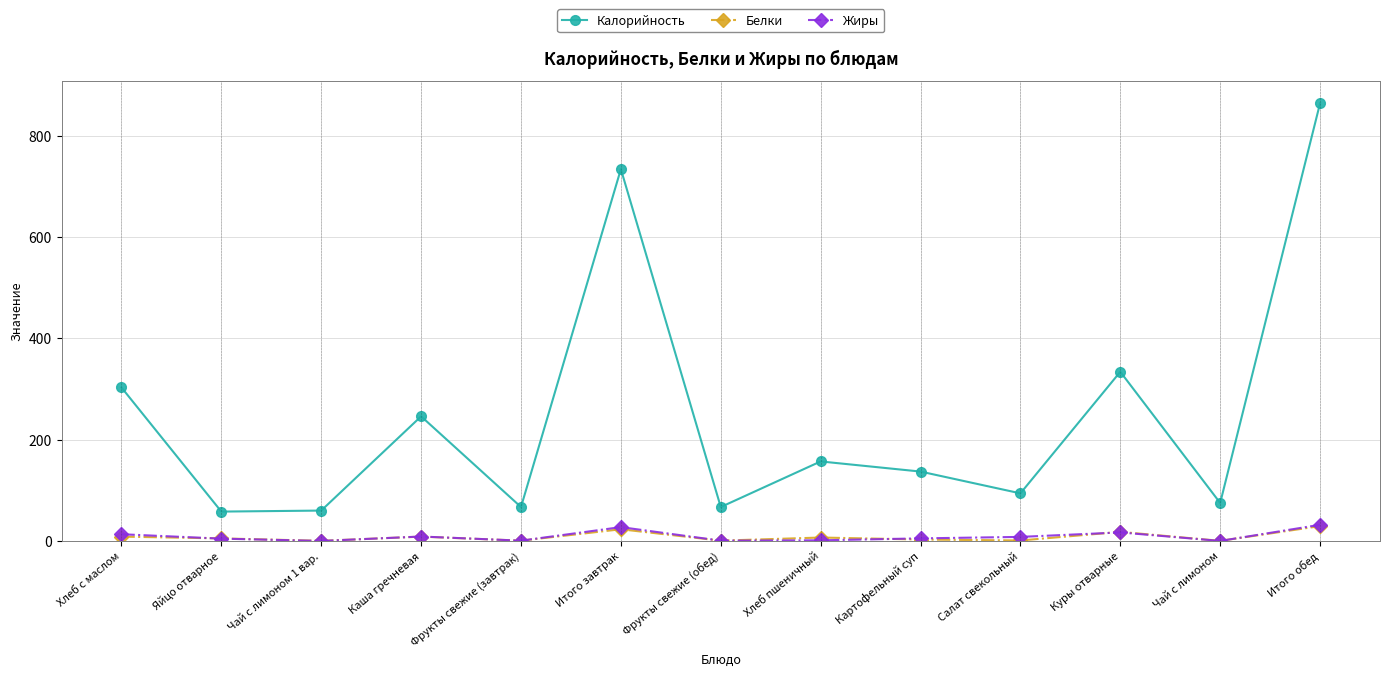

What is the smallest value displayed?

0.1